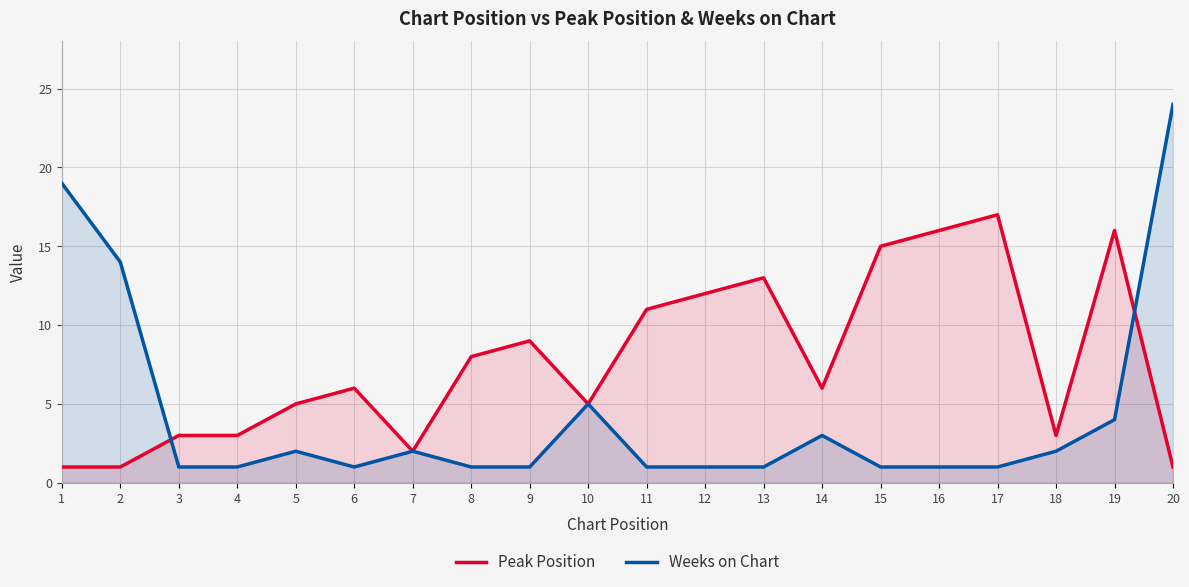

Which category has the highest value across all series?

20